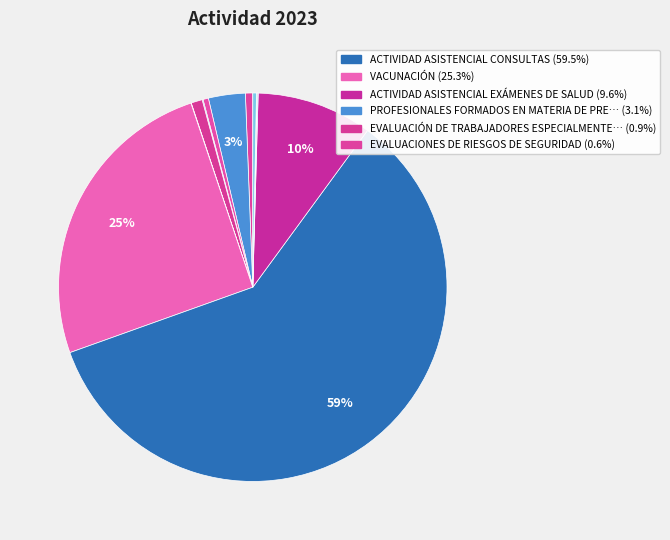

To the nearest percent, what is the difference between the largest and smallest slice percentages?

59%